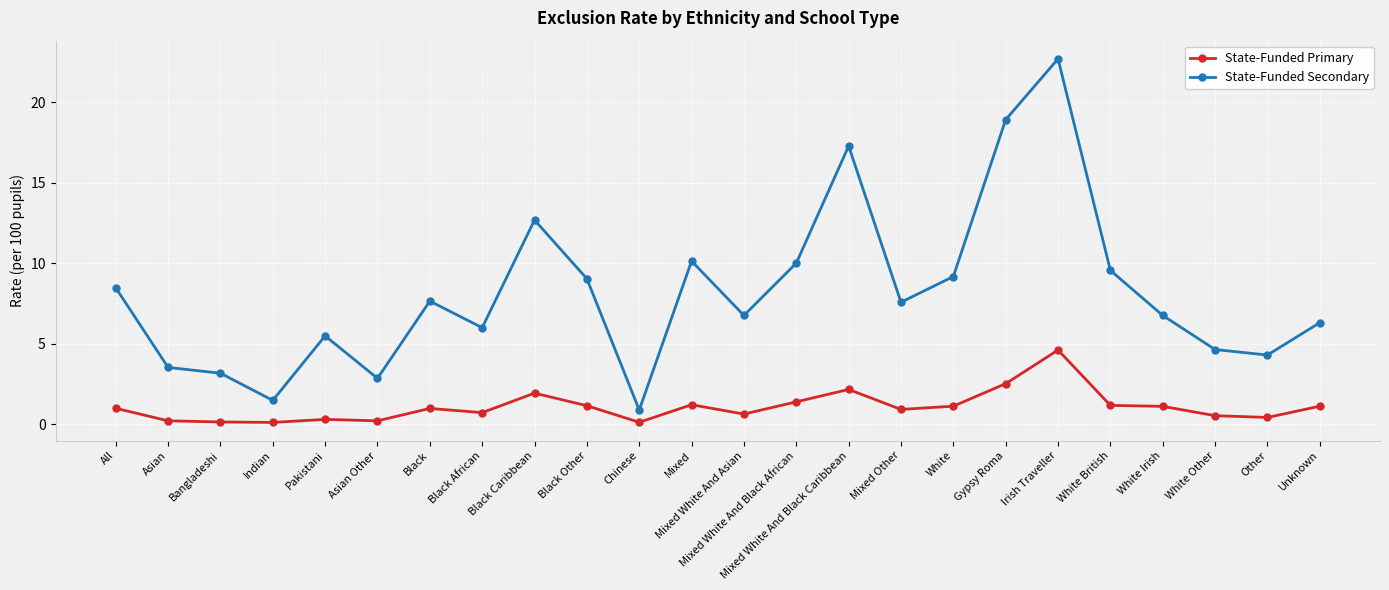

True or false: State-Funded Secondary has more than 1 interior local peaks.

True